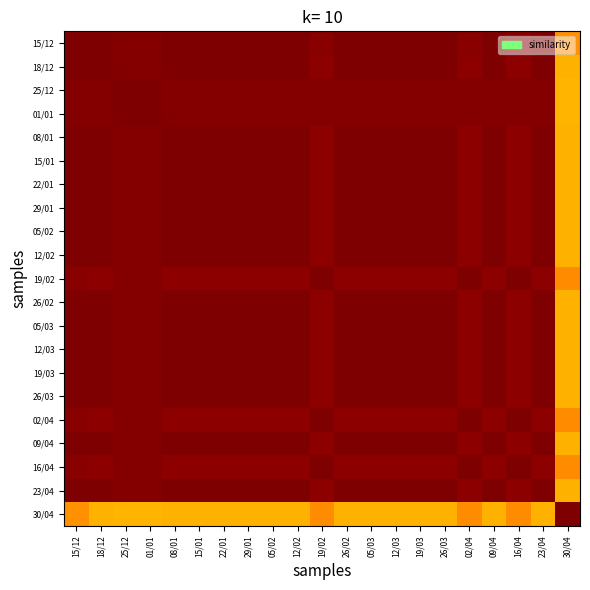

Reading right to left, list all the values displayed in this chart.

15/12: 30/04=0.8	23/04=1.0	16/04=1.0	09/04=1.0	02/04=1.0	26/03=1.0	19/03=1.0	12/03=1.0	05/03=1.0	26/02=1.0	19/02=1.0	12/02=1.0	05/02=1.0	29/01=1.0	22/01=1.0	15/01=1.0	08/01=1.0	01/01=1.0	25/12=1.0	18/12=1.0	15/12=1.0
18/12: 30/04=0.7	23/04=1.0	16/04=1.0	09/04=1.0	02/04=1.0	26/03=1.0	19/03=1.0	12/03=1.0	05/03=1.0	26/02=1.0	19/02=1.0	12/02=1.0	05/02=1.0	29/01=1.0	22/01=1.0	15/01=1.0	08/01=1.0	01/01=1.0	25/12=1.0	18/12=1.0	15/12=1.0
25/12: 30/04=0.7	23/04=1.0	16/04=1.0	09/04=1.0	02/04=1.0	26/03=1.0	19/03=1.0	12/03=1.0	05/03=1.0	26/02=1.0	19/02=1.0	12/02=1.0	05/02=1.0	29/01=1.0	22/01=1.0	15/01=1.0	08/01=1.0	01/01=1.0	25/12=1.0	18/12=1.0	15/12=1.0
01/01: 30/04=0.7	23/04=1.0	16/04=1.0	09/04=1.0	02/04=1.0	26/03=1.0	19/03=1.0	12/03=1.0	05/03=1.0	26/02=1.0	19/02=1.0	12/02=1.0	05/02=1.0	29/01=1.0	22/01=1.0	15/01=1.0	08/01=1.0	01/01=1.0	25/12=1.0	18/12=1.0	15/12=1.0
08/01: 30/04=0.7	23/04=1.0	16/04=1.0	09/04=1.0	02/04=1.0	26/03=1.0	19/03=1.0	12/03=1.0	05/03=1.0	26/02=1.0	19/02=1.0	12/02=1.0	05/02=1.0	29/01=1.0	22/01=1.0	15/01=1.0	08/01=1.0	01/01=1.0	25/12=1.0	18/12=1.0	15/12=1.0
15/01: 30/04=0.7	23/04=1.0	16/04=1.0	09/04=1.0	02/04=1.0	26/03=1.0	19/03=1.0	12/03=1.0	05/03=1.0	26/02=1.0	19/02=1.0	12/02=1.0	05/02=1.0	29/01=1.0	22/01=1.0	15/01=1.0	08/01=1.0	01/01=1.0	25/12=1.0	18/12=1.0	15/12=1.0
22/01: 30/04=0.7	23/04=1.0	16/04=1.0	09/04=1.0	02/04=1.0	26/03=1.0	19/03=1.0	12/03=1.0	05/03=1.0	26/02=1.0	19/02=1.0	12/02=1.0	05/02=1.0	29/01=1.0	22/01=1.0	15/01=1.0	08/01=1.0	01/01=1.0	25/12=1.0	18/12=1.0	15/12=1.0
29/01: 30/04=0.7	23/04=1.0	16/04=1.0	09/04=1.0	02/04=1.0	26/03=1.0	19/03=1.0	12/03=1.0	05/03=1.0	26/02=1.0	19/02=1.0	12/02=1.0	05/02=1.0	29/01=1.0	22/01=1.0	15/01=1.0	08/01=1.0	01/01=1.0	25/12=1.0	18/12=1.0	15/12=1.0
05/02: 30/04=0.7	23/04=1.0	16/04=1.0	09/04=1.0	02/04=1.0	26/03=1.0	19/03=1.0	12/03=1.0	05/03=1.0	26/02=1.0	19/02=1.0	12/02=1.0	05/02=1.0	29/01=1.0	22/01=1.0	15/01=1.0	08/01=1.0	01/01=1.0	25/12=1.0	18/12=1.0	15/12=1.0
12/02: 30/04=0.7	23/04=1.0	16/04=1.0	09/04=1.0	02/04=1.0	26/03=1.0	19/03=1.0	12/03=1.0	05/03=1.0	26/02=1.0	19/02=1.0	12/02=1.0	05/02=1.0	29/01=1.0	22/01=1.0	15/01=1.0	08/01=1.0	01/01=1.0	25/12=1.0	18/12=1.0	15/12=1.0
19/02: 30/04=0.8	23/04=1.0	16/04=1.0	09/04=1.0	02/04=1.0	26/03=1.0	19/03=1.0	12/03=1.0	05/03=1.0	26/02=1.0	19/02=1.0	12/02=1.0	05/02=1.0	29/01=1.0	22/01=1.0	15/01=1.0	08/01=1.0	01/01=1.0	25/12=1.0	18/12=1.0	15/12=1.0
26/02: 30/04=0.7	23/04=1.0	16/04=1.0	09/04=1.0	02/04=1.0	26/03=1.0	19/03=1.0	12/03=1.0	05/03=1.0	26/02=1.0	19/02=1.0	12/02=1.0	05/02=1.0	29/01=1.0	22/01=1.0	15/01=1.0	08/01=1.0	01/01=1.0	25/12=1.0	18/12=1.0	15/12=1.0
05/03: 30/04=0.7	23/04=1.0	16/04=1.0	09/04=1.0	02/04=1.0	26/03=1.0	19/03=1.0	12/03=1.0	05/03=1.0	26/02=1.0	19/02=1.0	12/02=1.0	05/02=1.0	29/01=1.0	22/01=1.0	15/01=1.0	08/01=1.0	01/01=1.0	25/12=1.0	18/12=1.0	15/12=1.0
12/03: 30/04=0.7	23/04=1.0	16/04=1.0	09/04=1.0	02/04=1.0	26/03=1.0	19/03=1.0	12/03=1.0	05/03=1.0	26/02=1.0	19/02=1.0	12/02=1.0	05/02=1.0	29/01=1.0	22/01=1.0	15/01=1.0	08/01=1.0	01/01=1.0	25/12=1.0	18/12=1.0	15/12=1.0
19/03: 30/04=0.7	23/04=1.0	16/04=1.0	09/04=1.0	02/04=1.0	26/03=1.0	19/03=1.0	12/03=1.0	05/03=1.0	26/02=1.0	19/02=1.0	12/02=1.0	05/02=1.0	29/01=1.0	22/01=1.0	15/01=1.0	08/01=1.0	01/01=1.0	25/12=1.0	18/12=1.0	15/12=1.0
26/03: 30/04=0.7	23/04=1.0	16/04=1.0	09/04=1.0	02/04=1.0	26/03=1.0	19/03=1.0	12/03=1.0	05/03=1.0	26/02=1.0	19/02=1.0	12/02=1.0	05/02=1.0	29/01=1.0	22/01=1.0	15/01=1.0	08/01=1.0	01/01=1.0	25/12=1.0	18/12=1.0	15/12=1.0
02/04: 30/04=0.8	23/04=1.0	16/04=1.0	09/04=1.0	02/04=1.0	26/03=1.0	19/03=1.0	12/03=1.0	05/03=1.0	26/02=1.0	19/02=1.0	12/02=1.0	05/02=1.0	29/01=1.0	22/01=1.0	15/01=1.0	08/01=1.0	01/01=1.0	25/12=1.0	18/12=1.0	15/12=1.0
09/04: 30/04=0.7	23/04=1.0	16/04=1.0	09/04=1.0	02/04=1.0	26/03=1.0	19/03=1.0	12/03=1.0	05/03=1.0	26/02=1.0	19/02=1.0	12/02=1.0	05/02=1.0	29/01=1.0	22/01=1.0	15/01=1.0	08/01=1.0	01/01=1.0	25/12=1.0	18/12=1.0	15/12=1.0
16/04: 30/04=0.8	23/04=1.0	16/04=1.0	09/04=1.0	02/04=1.0	26/03=1.0	19/03=1.0	12/03=1.0	05/03=1.0	26/02=1.0	19/02=1.0	12/02=1.0	05/02=1.0	29/01=1.0	22/01=1.0	15/01=1.0	08/01=1.0	01/01=1.0	25/12=1.0	18/12=1.0	15/12=1.0
23/04: 30/04=0.7	23/04=1.0	16/04=1.0	09/04=1.0	02/04=1.0	26/03=1.0	19/03=1.0	12/03=1.0	05/03=1.0	26/02=1.0	19/02=1.0	12/02=1.0	05/02=1.0	29/01=1.0	22/01=1.0	15/01=1.0	08/01=1.0	01/01=1.0	25/12=1.0	18/12=1.0	15/12=1.0
30/04: 30/04=1.0	23/04=0.7	16/04=0.8	09/04=0.7	02/04=0.8	26/03=0.7	19/03=0.7	12/03=0.7	05/03=0.7	26/02=0.7	19/02=0.8	12/02=0.7	05/02=0.7	29/01=0.7	22/01=0.7	15/01=0.7	08/01=0.7	01/01=0.7	25/12=0.7	18/12=0.7	15/12=0.8